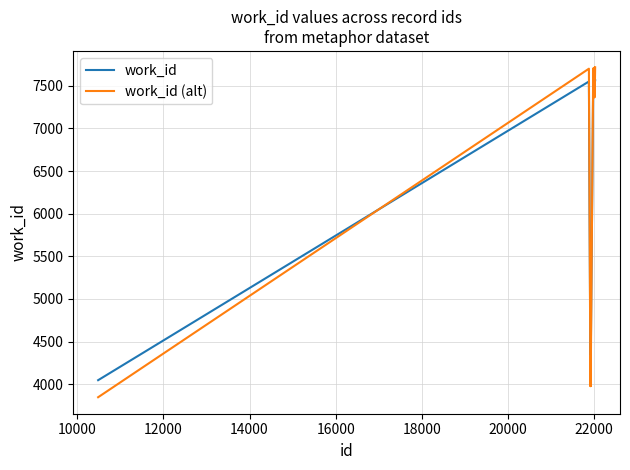

True or false: work_id (alt) and work_id intersect in this chart.

True